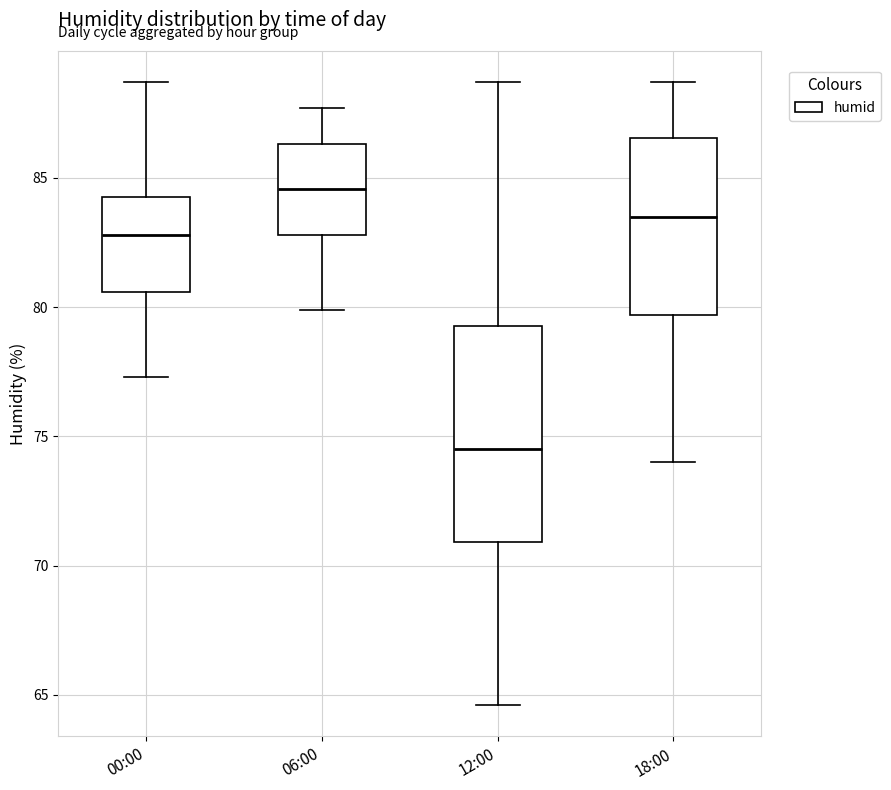

Where is the upper edge of the box for 12:00 on the y-axis? The values are not printed on the chart, so give them approximately, as read against the axis.

79.5